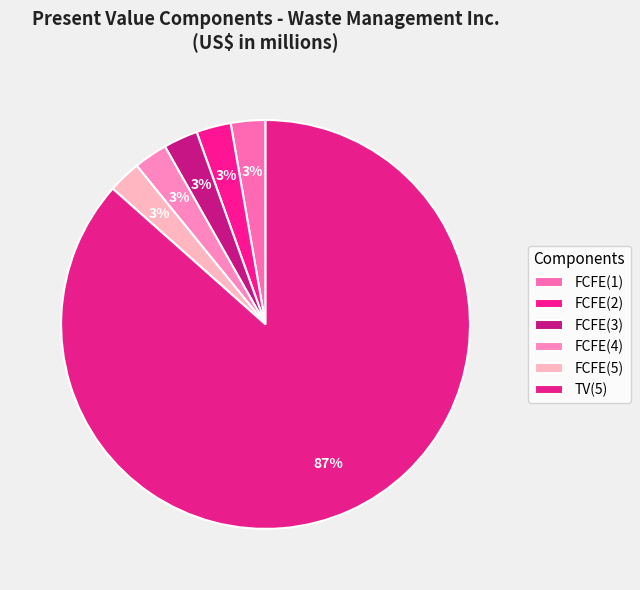

Rank the categories by value from lowest to highest.

FCFE(5), FCFE(4), FCFE(3), FCFE(1), FCFE(2), TV(5)